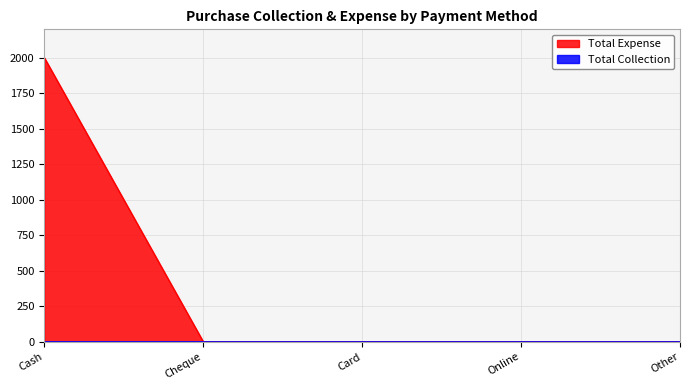

Reading right to left, extract all data points from this chart.

Other=0	Online=0	Card=0	Cheque=0	Cash=2000